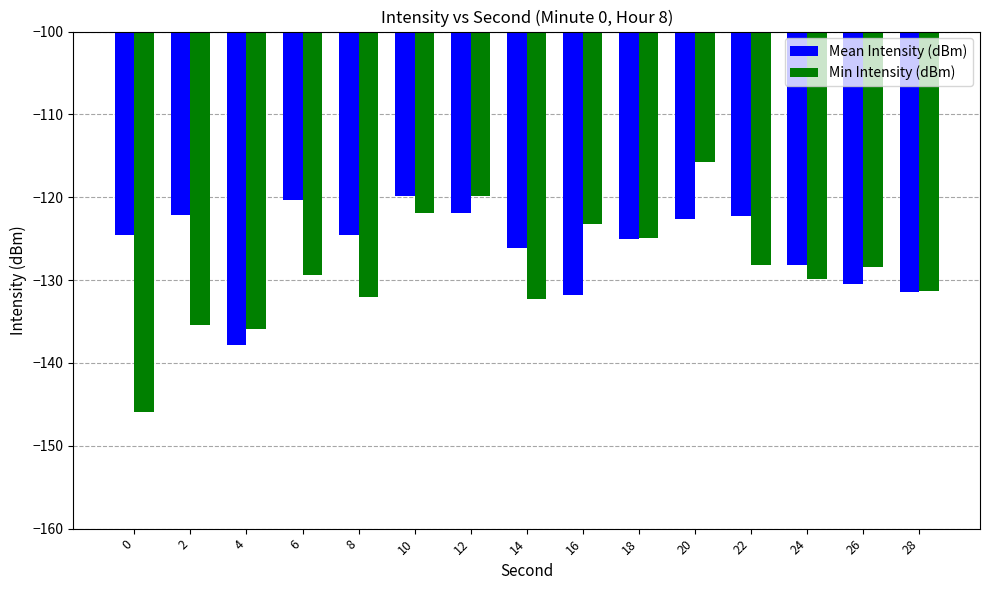

Which series has the widest spread of values?

Min Intensity (dBm)